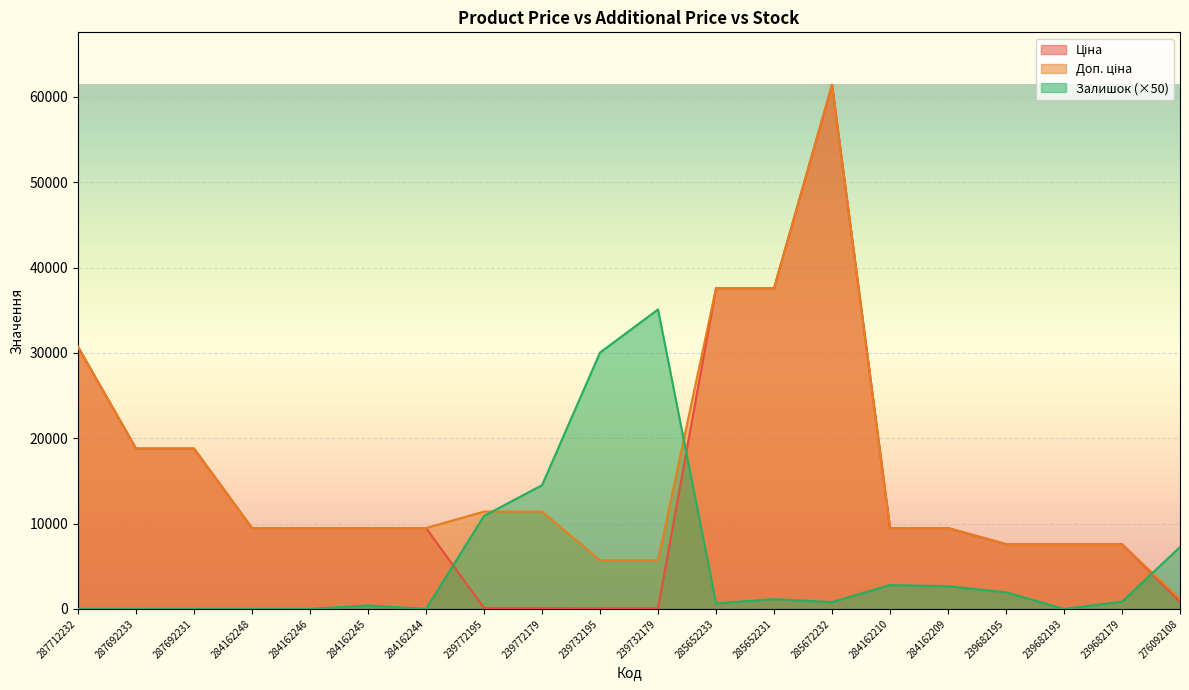

At how many categories does at least one series exceed 41629?

1